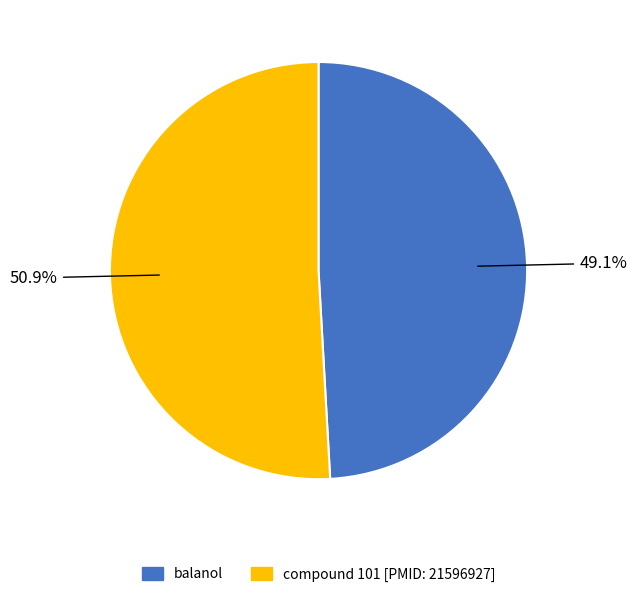

Which slice represents more than half of the pie?

compound 101 [PMID: 21596927]